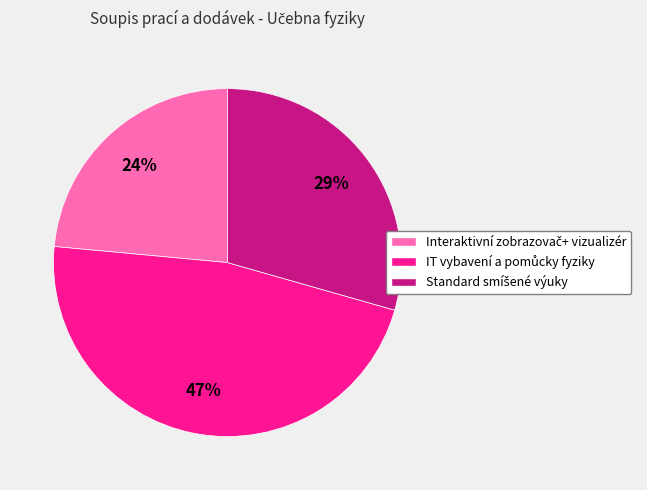

To the nearest percent, what is the average slice percentage?

33%